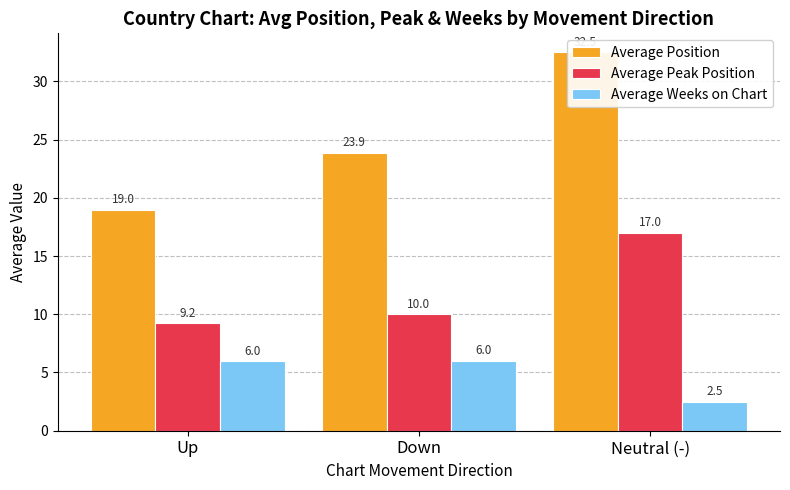

At which category is the sum across all series the highest?

Neutral (-)